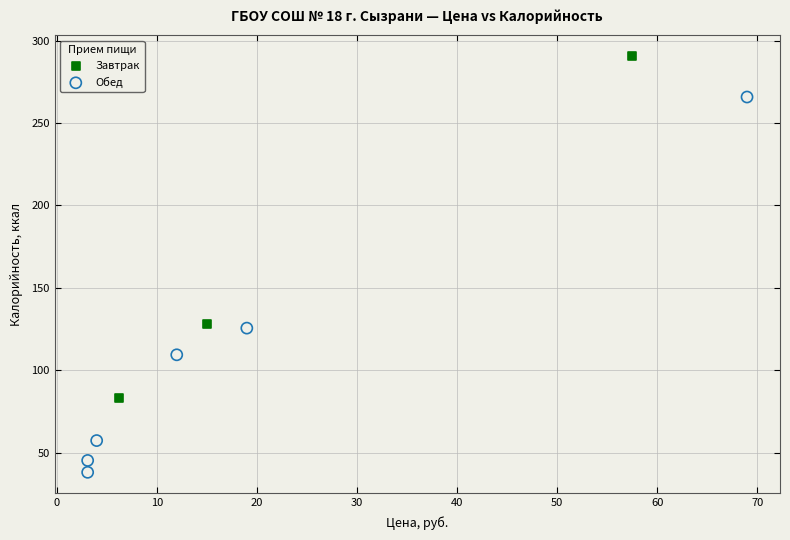

Which series reaches the maximum Y coordinate?

Завтрак